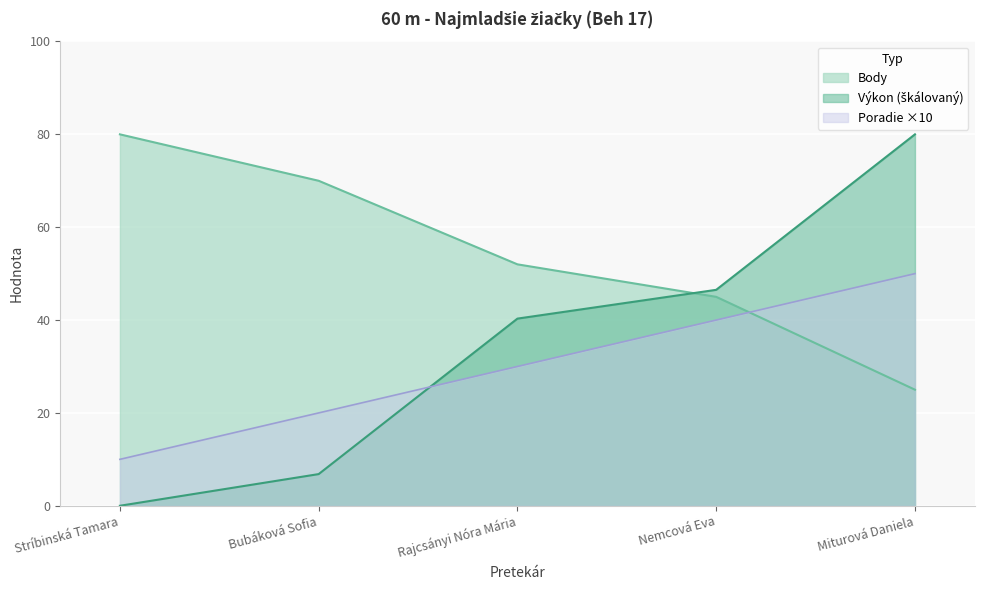

Rank the series at Stríbinská Tamara from highest to lowest value.

Body, Poradie, Výkon